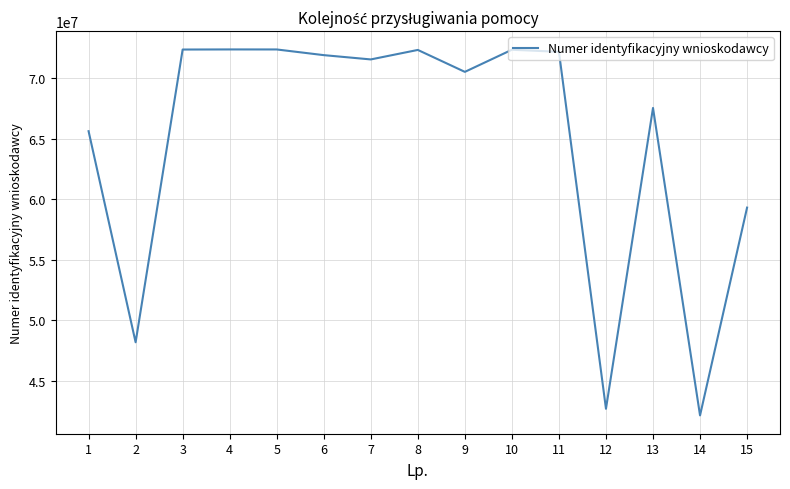

What is the change in value from 6 to 12?

-29216702